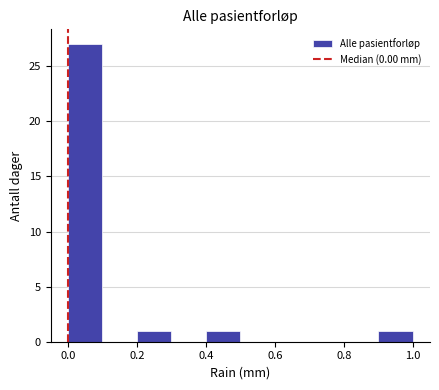

Which range on the x-axis has the tallest bar?

0.0 to 0.1